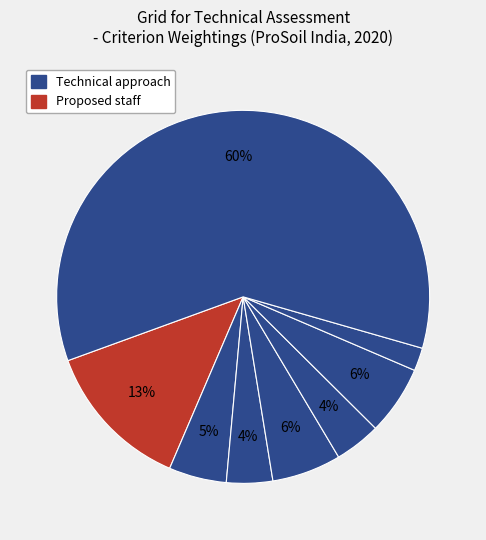

How many slices are in this pie chart?

8